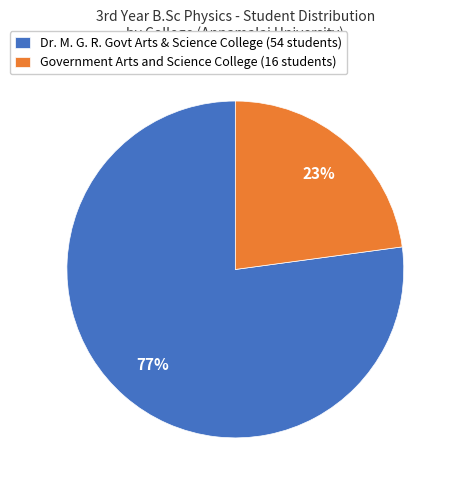

How many segments does this pie chart have?

2